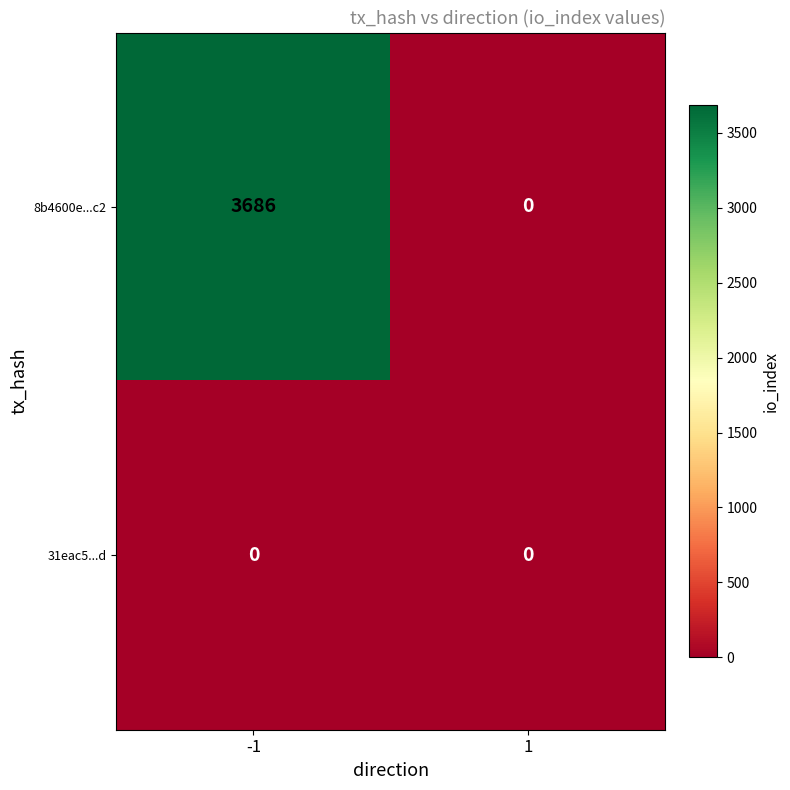

Which series has the largest range (max minus min)?

8b4600e...c2